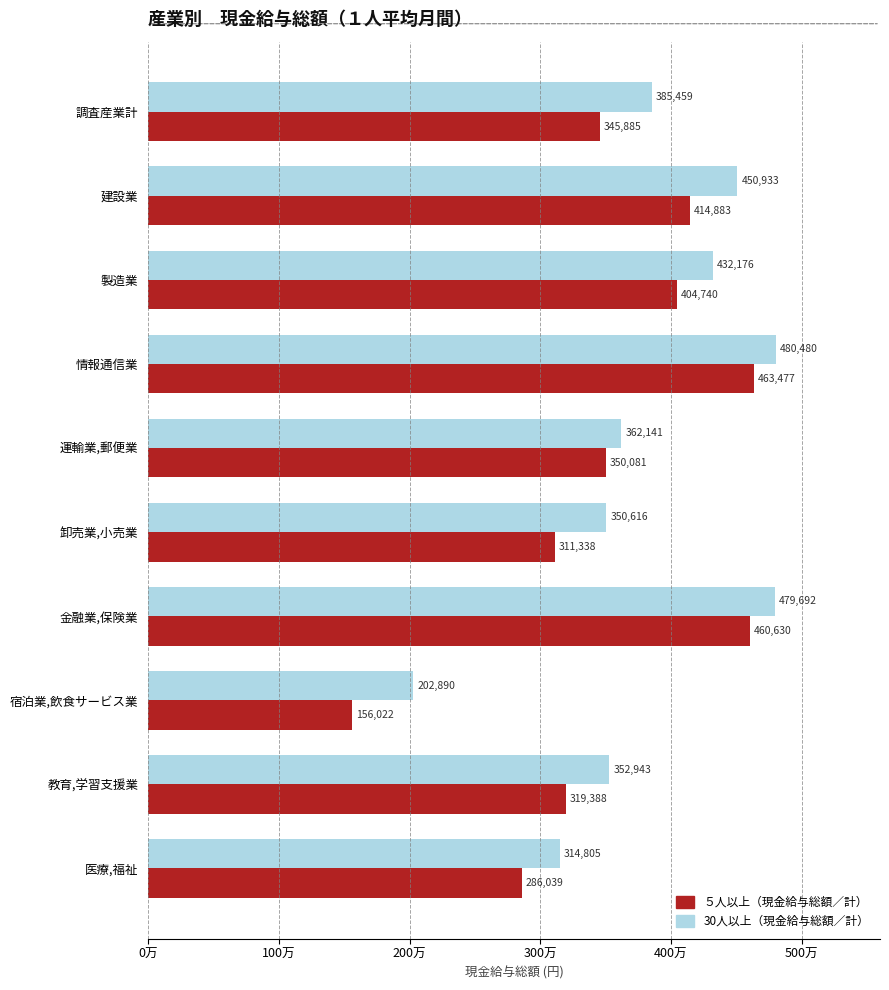

Reading right to left, what are all the values shown in this chart?

５人以上: 286039	319388	156022	460630	311338	350081	463477	404740	414883	345885
30人以上: 314805	352943	202890	479692	350616	362141	480480	432176	450933	385459